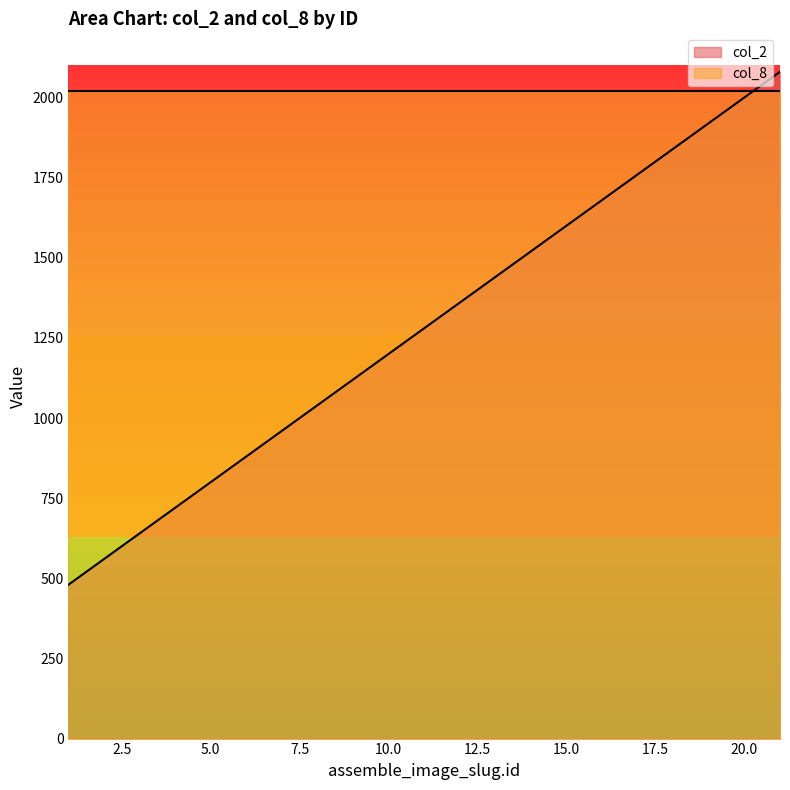

Does the chart have visible grid lines?

No